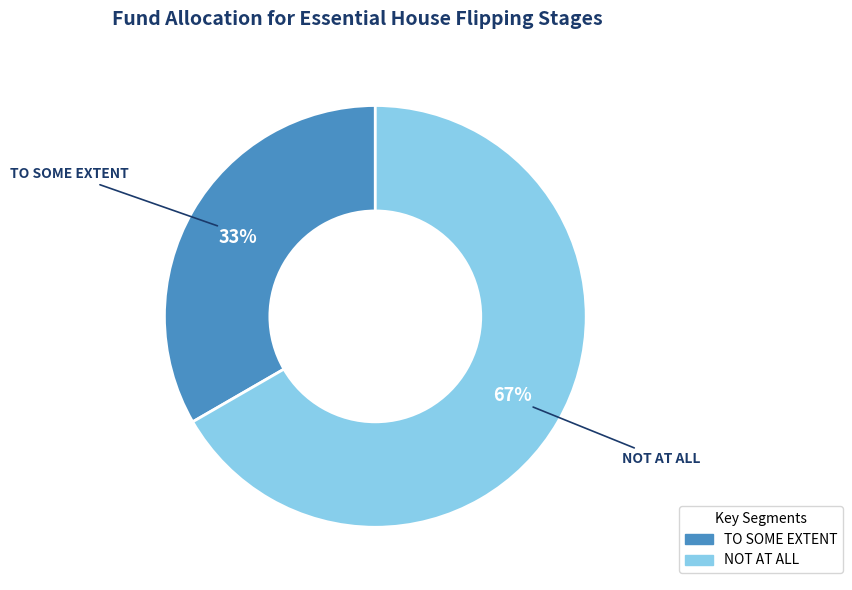

Is there a majority slice in this chart?

Yes